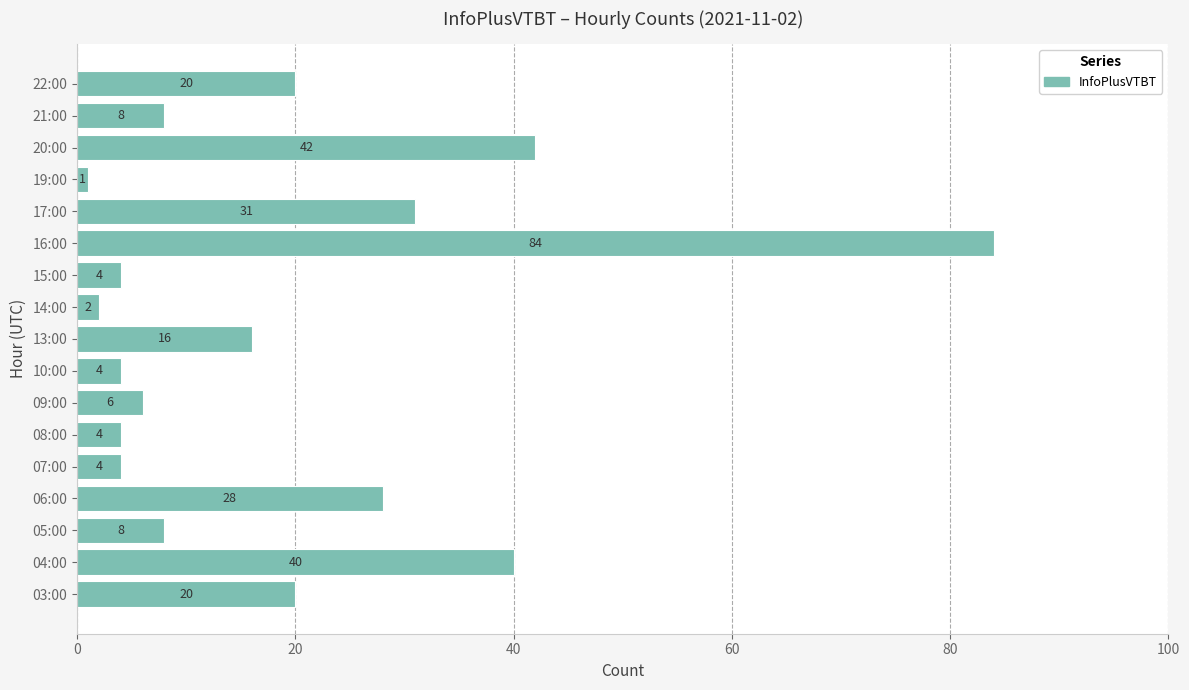

What is the difference between the second highest and minimum values?

41